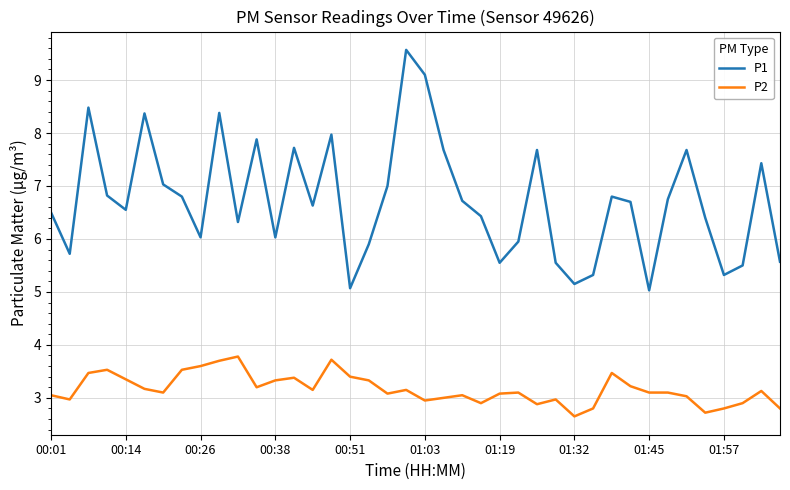

List the series in order of their overall mean, lowest first.

P2, P1